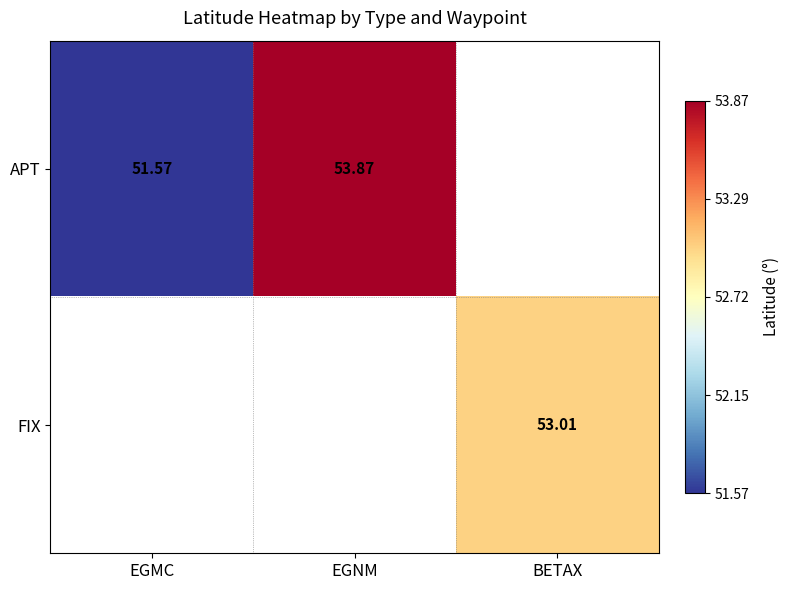

Which series has the largest range (max minus min)?

APT